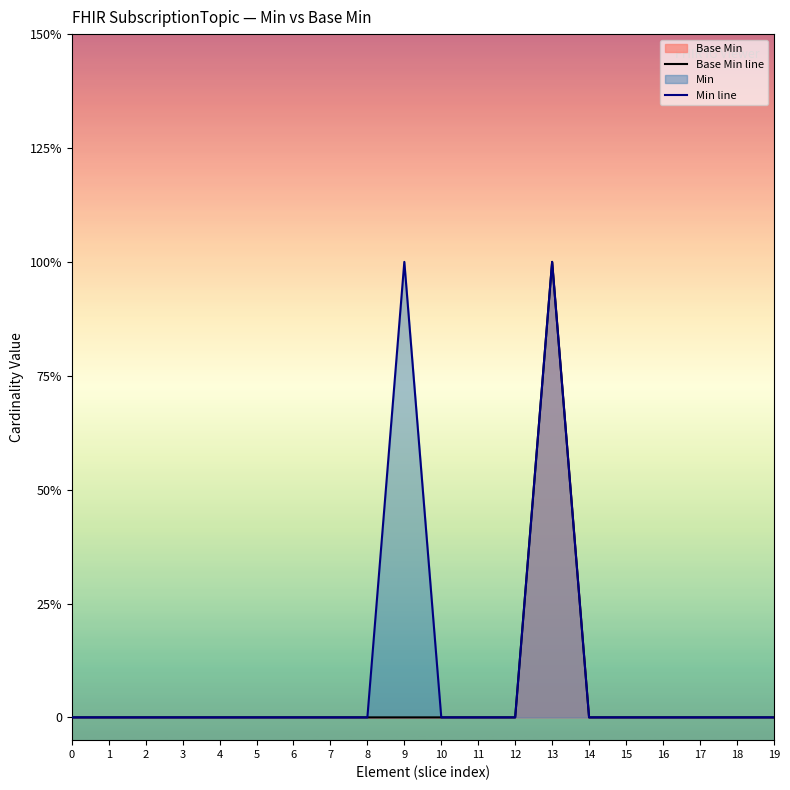

True or false: Min line has more than 2 interior local peaks.

False